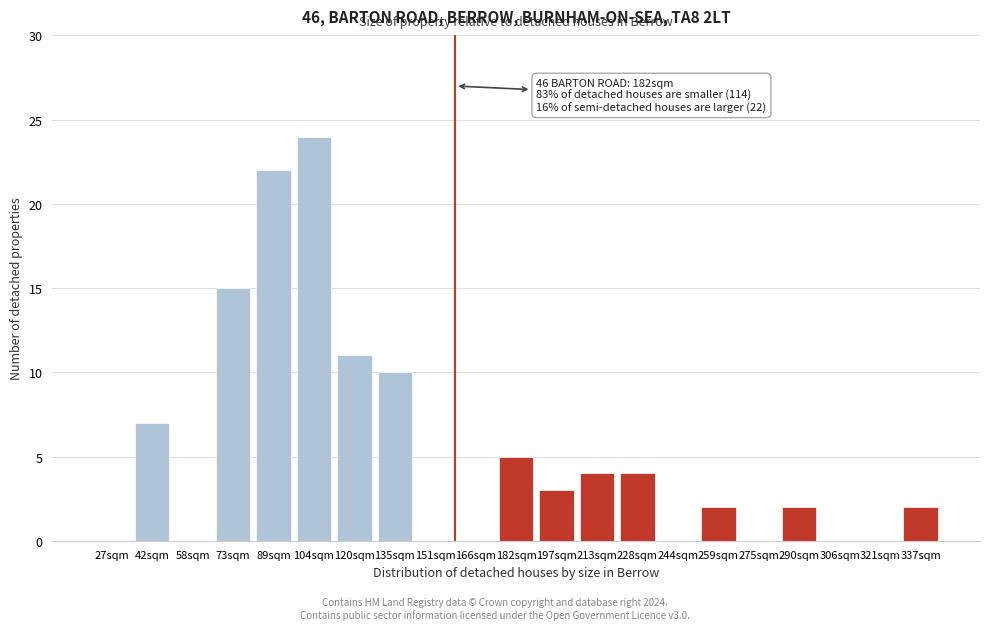

Reading left to right, list all the values displayed in this chart.

27sqm=0	42sqm=7	58sqm=0	73sqm=15	89sqm=22	104sqm=24	120sqm=11	135sqm=10	151sqm=0	166sqm=0	182sqm=5	197sqm=3	213sqm=4	228sqm=4	244sqm=0	259sqm=2	275sqm=0	290sqm=2	306sqm=0	321sqm=0	337sqm=2